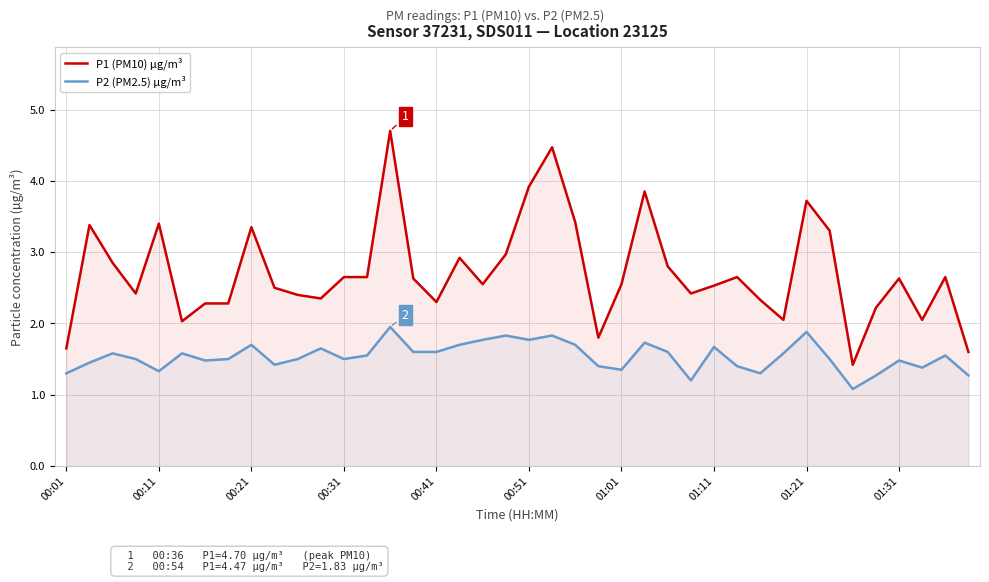

What is the approximate value of P2 (PM2.5) µg/m³ at 34?

1.1